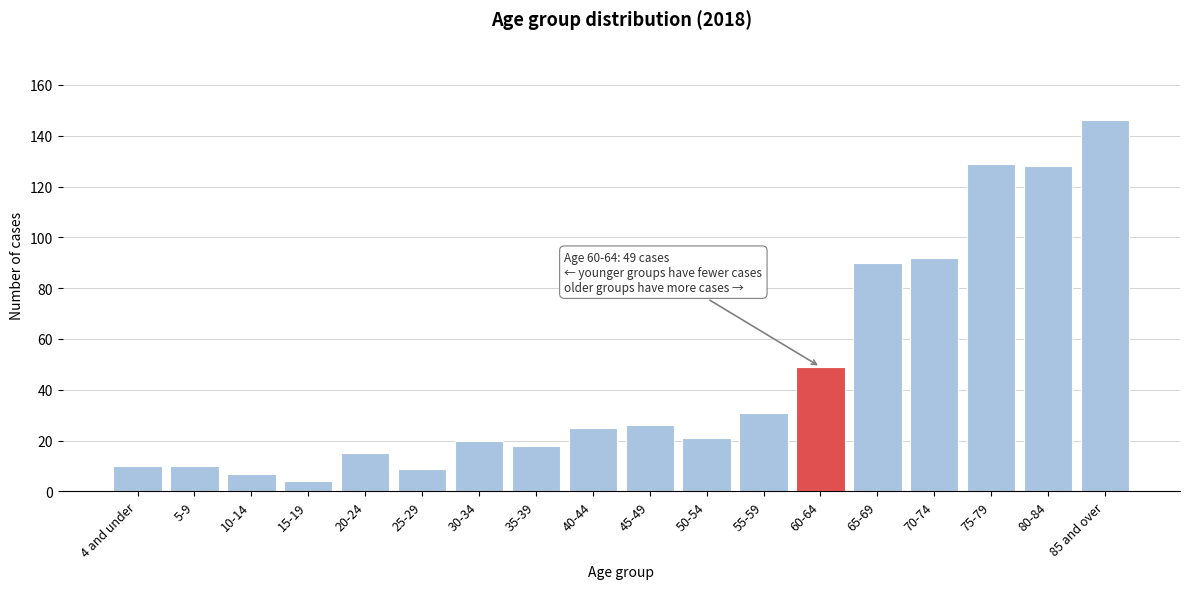

Reading left to right, transcribe all the data shown in this chart.

10	10	7	4	15	9	20	18	25	26	21	31	49	90	92	129	128	146